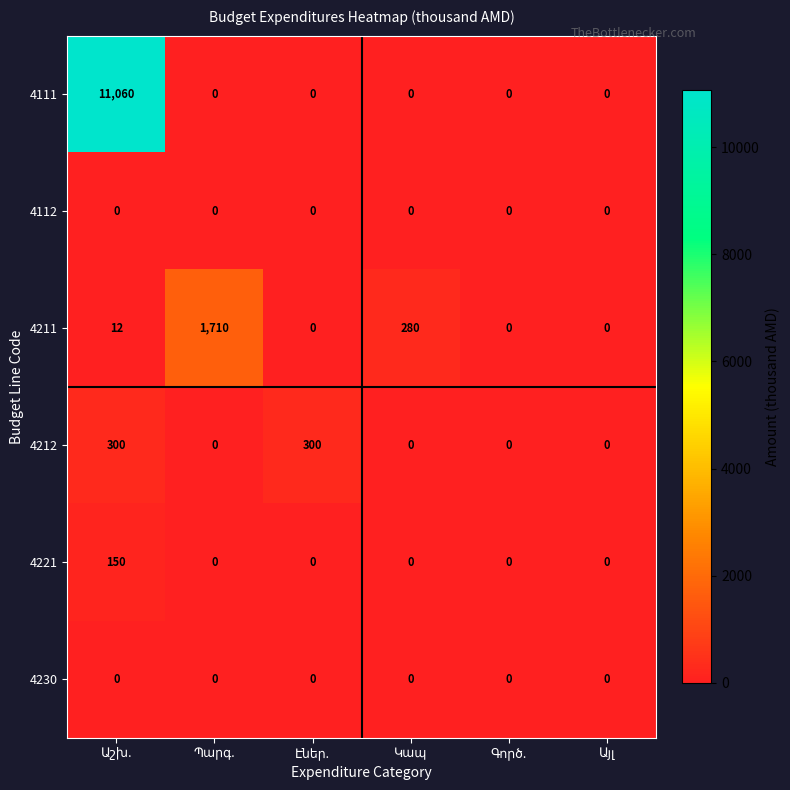

How many distinct data groups are displayed?

6